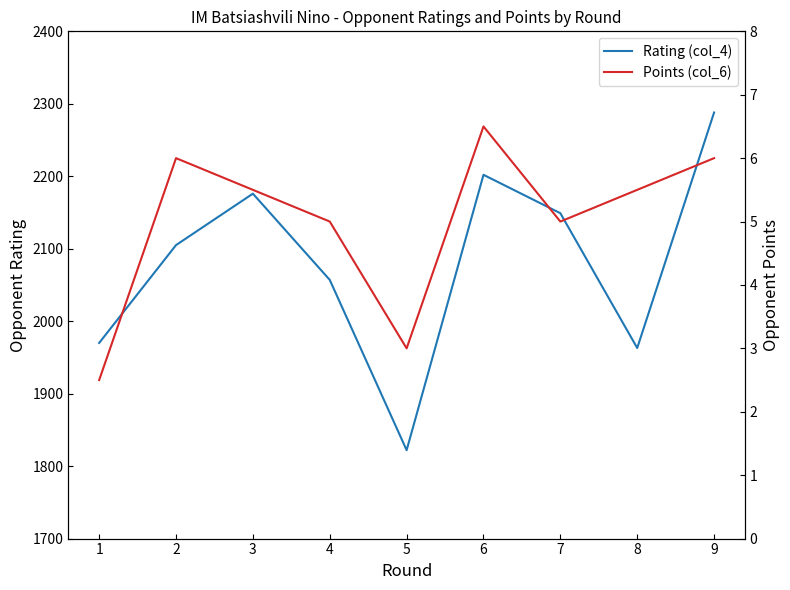

Rank the series by their average value, from lowest to highest.

Points (col_6), Rating (col_4)